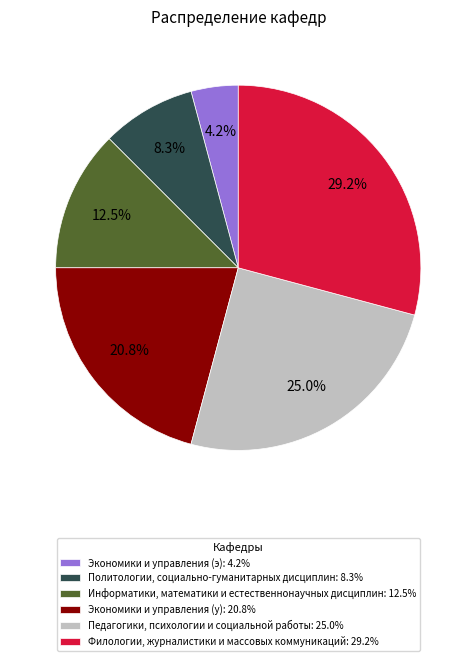

Which category has the smallest portion of the pie?

Экономики и управления (э)